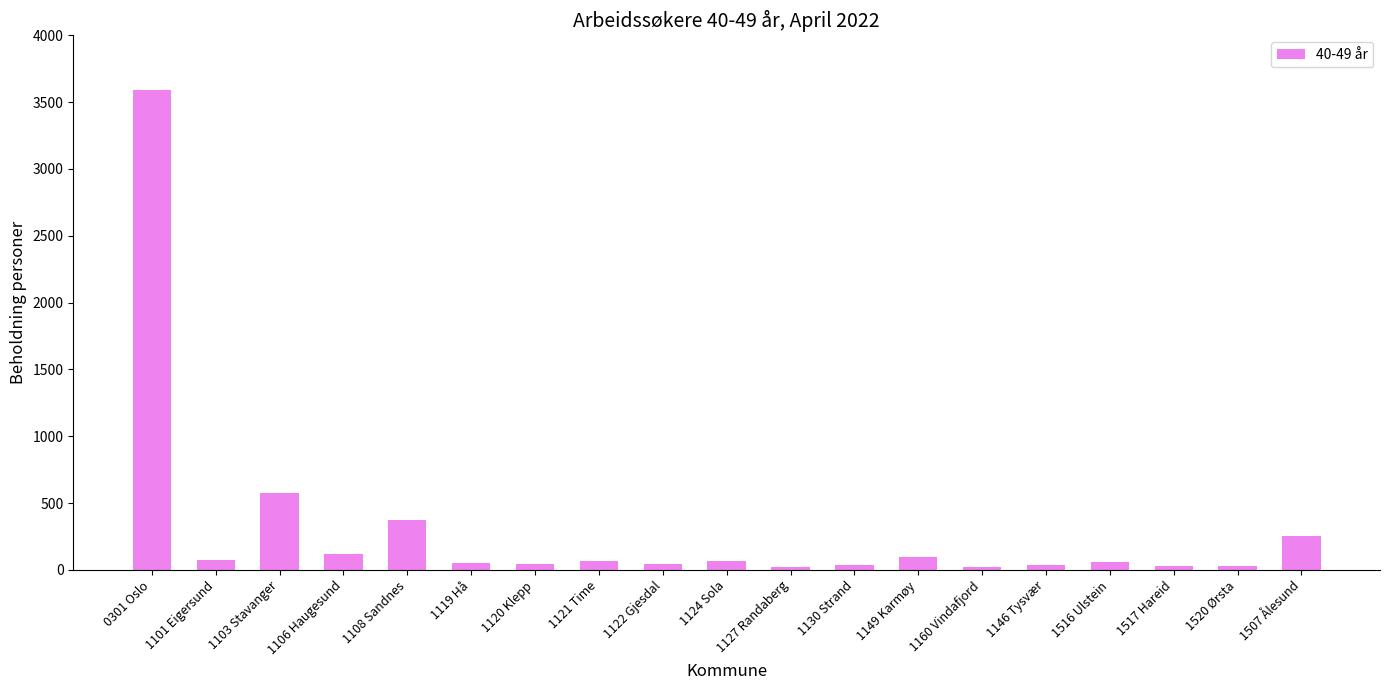

What is the sum of all values?

5584